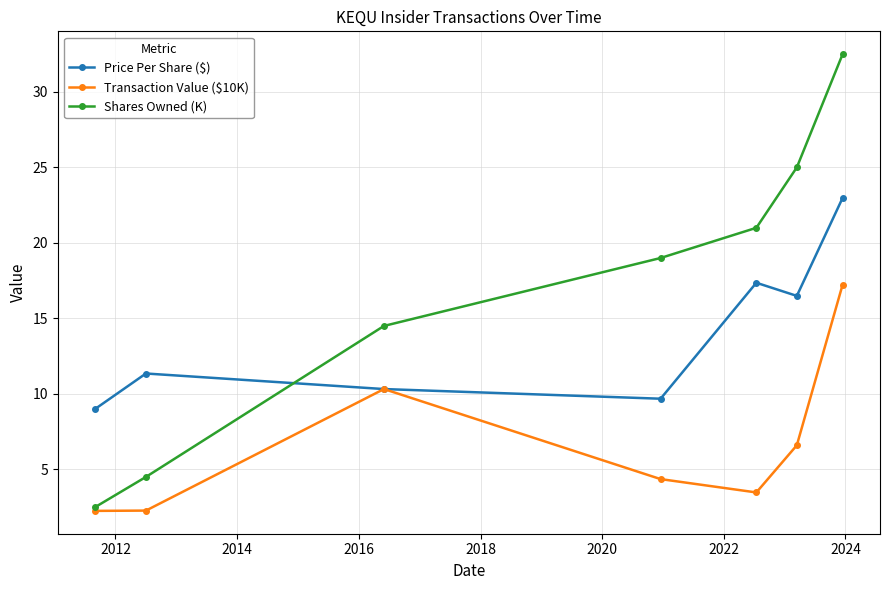

How many times do Price Per Share ($) and Shares Owned (K) cross each other?

1